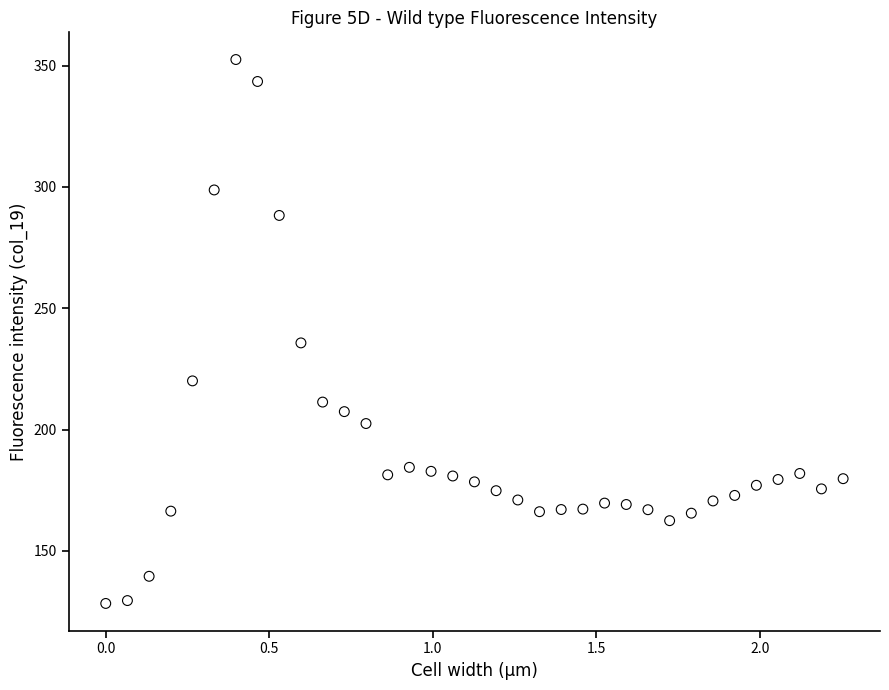

What Y value in the scatter plot is closest to 240?

235.7